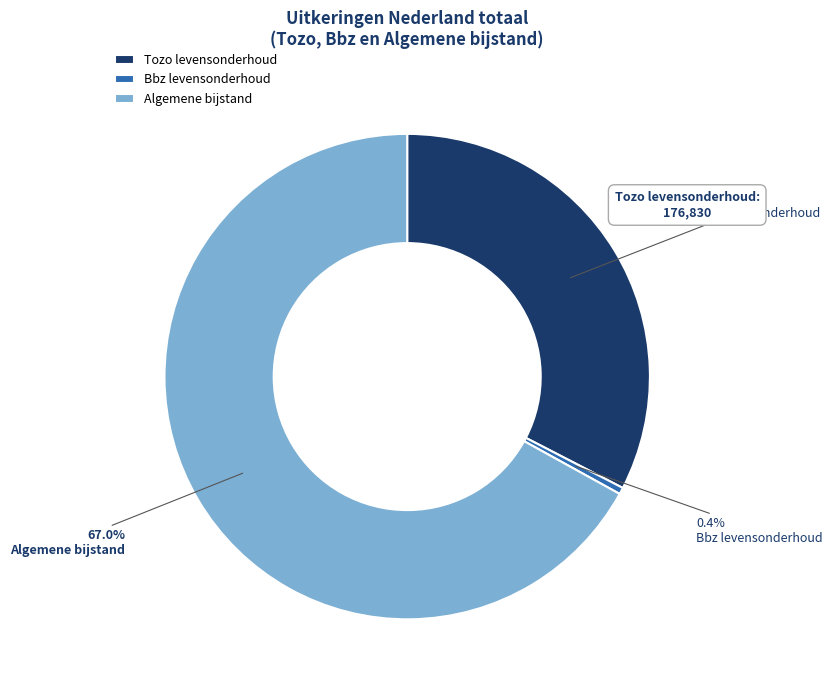

Which slice represents more than half of the pie?

Algemene bijstand